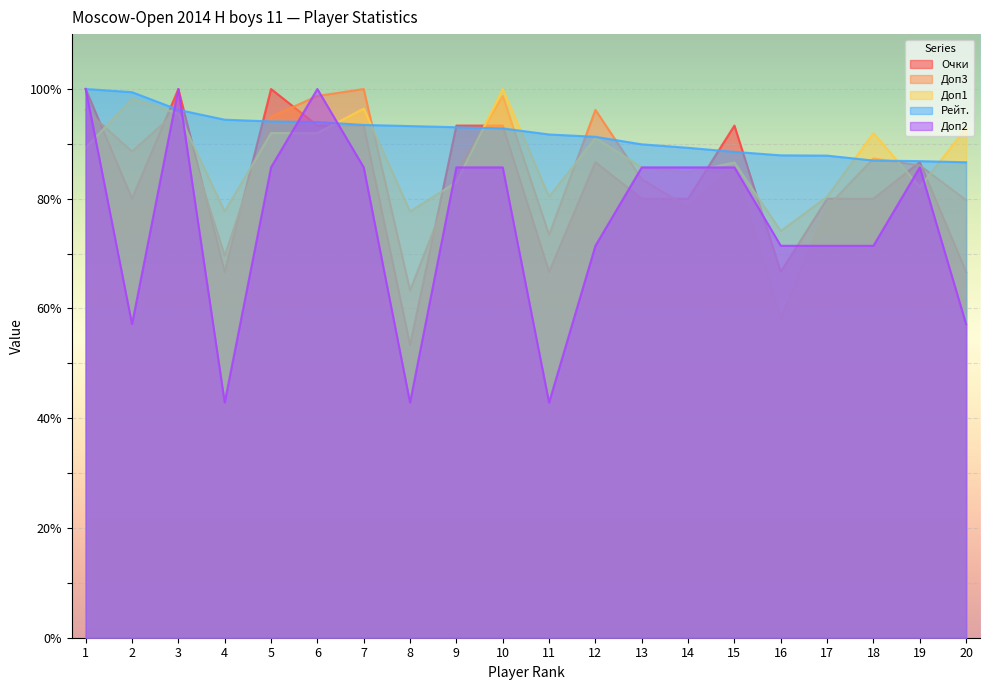

What is the value of the Доп1 point at the 15th from the left?

86.6